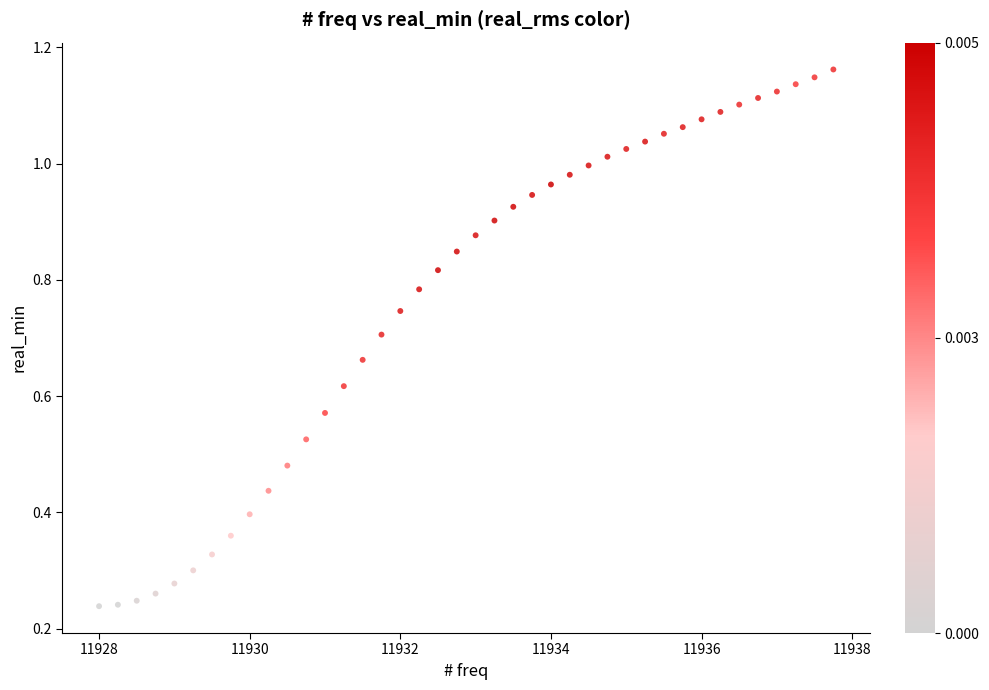

What is the range of X values (max minus min)?

9.8